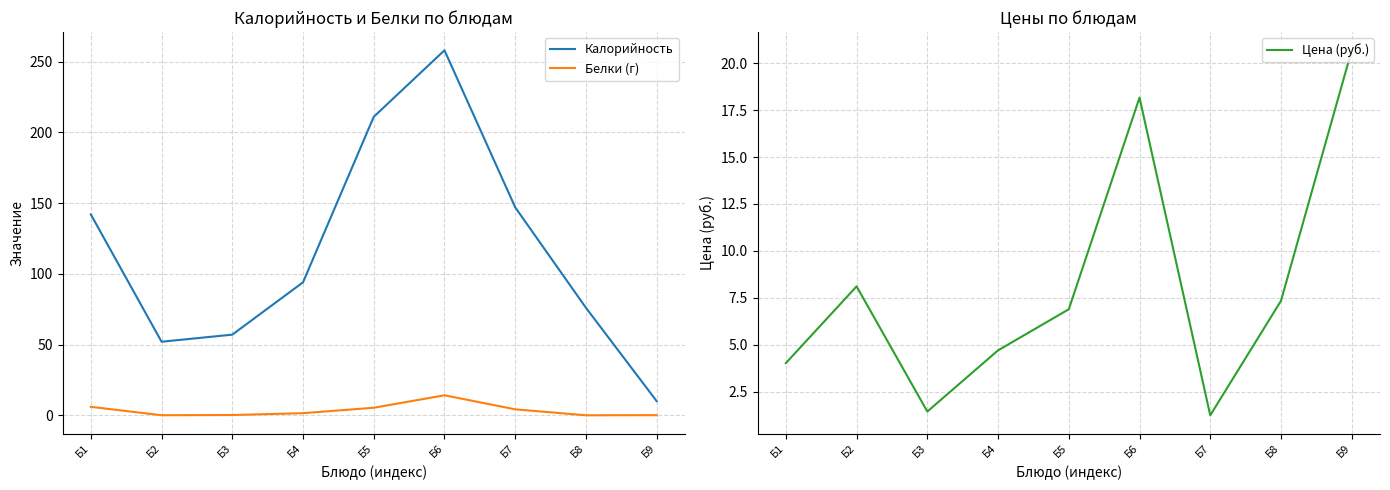

True or false: Калорийность and Белки (г) cross at least once.

False